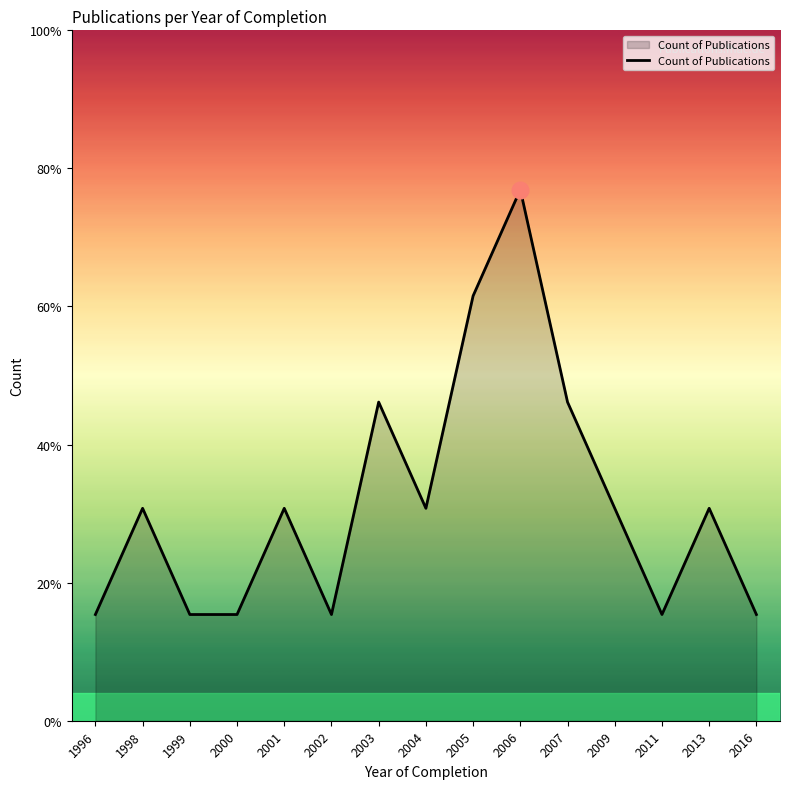

Reading left to right, what are all the values shown in this chart?

1	2	1	1	2	1	3	2	4	5	3	2	1	2	1